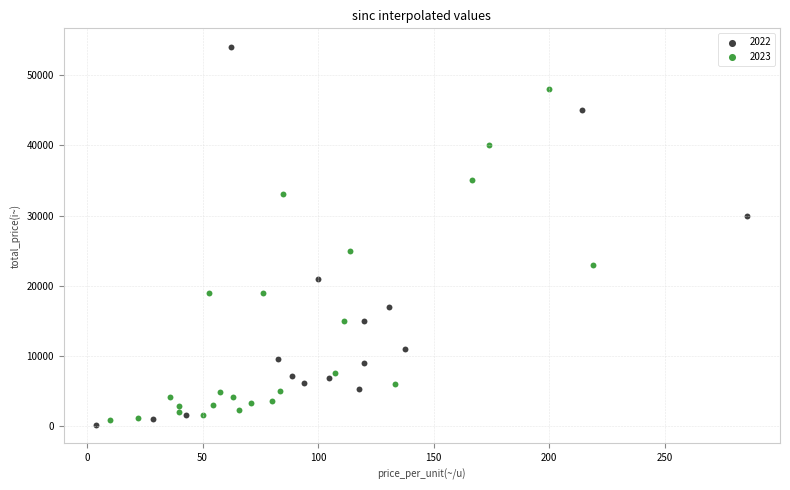

Which series contains the highest Y value?

2022